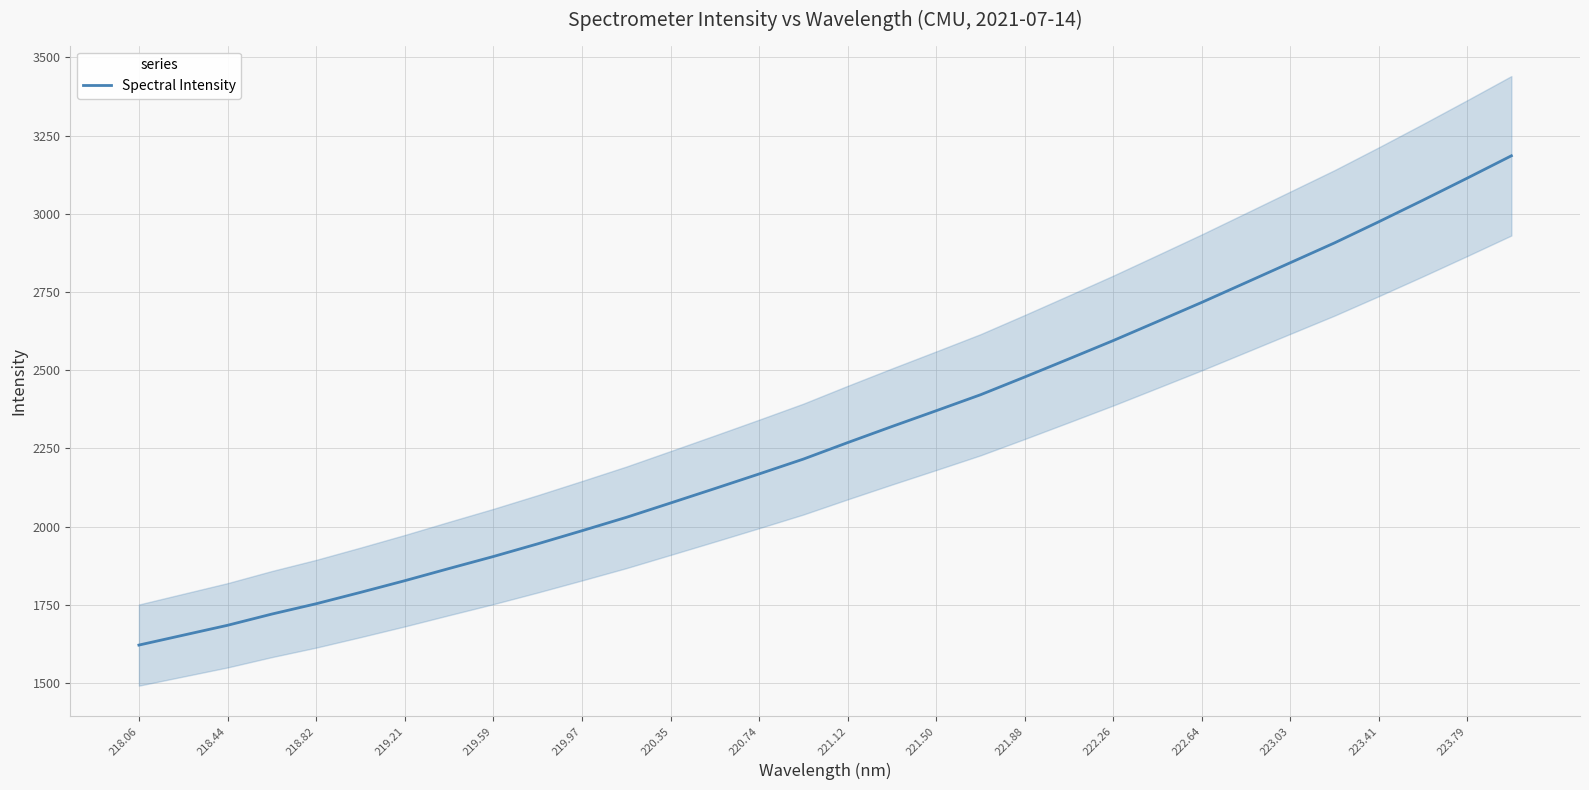

True or false: Spectral Intensity has a value of 3113.6 at 223.79.

True